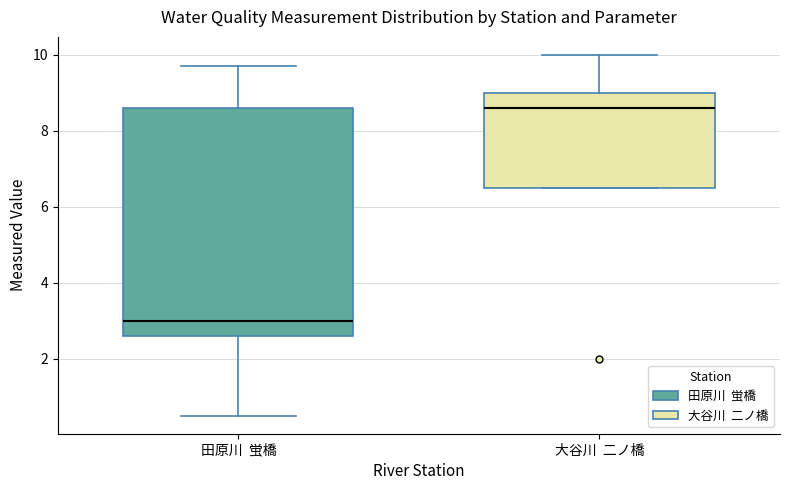

Which box has the highest median line?

大谷川 二ノ橋